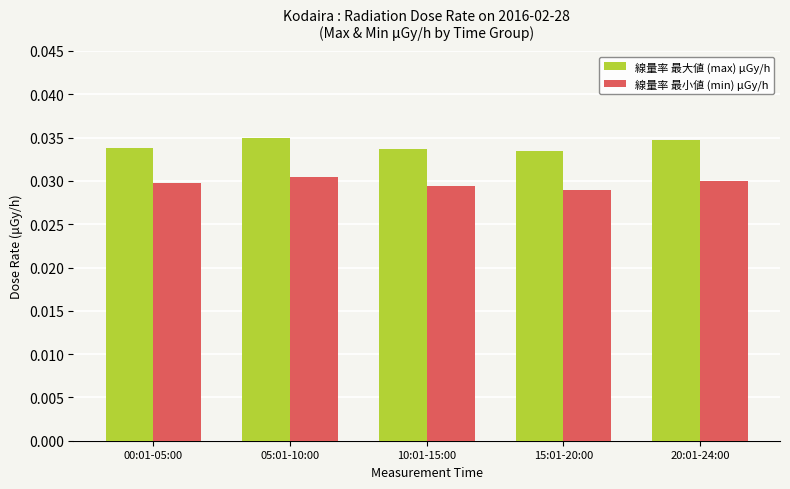

How many bars are there in each group?

2